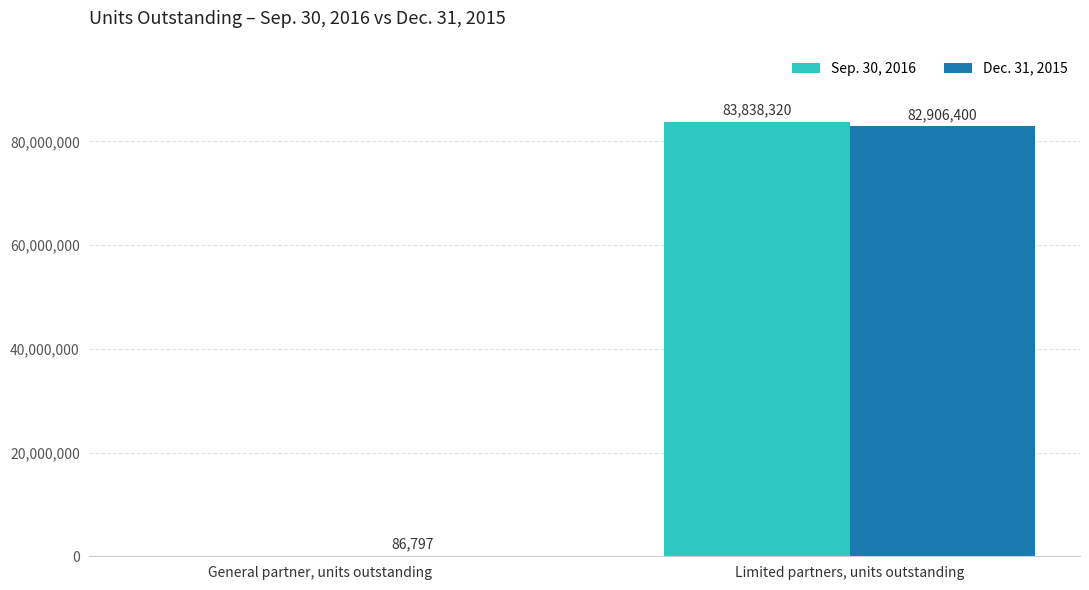

Reading left to right, what are all the values shown in this chart?

Sep. 30, 2016: 0	83838320
Dec. 31, 2015: 86797	82906400